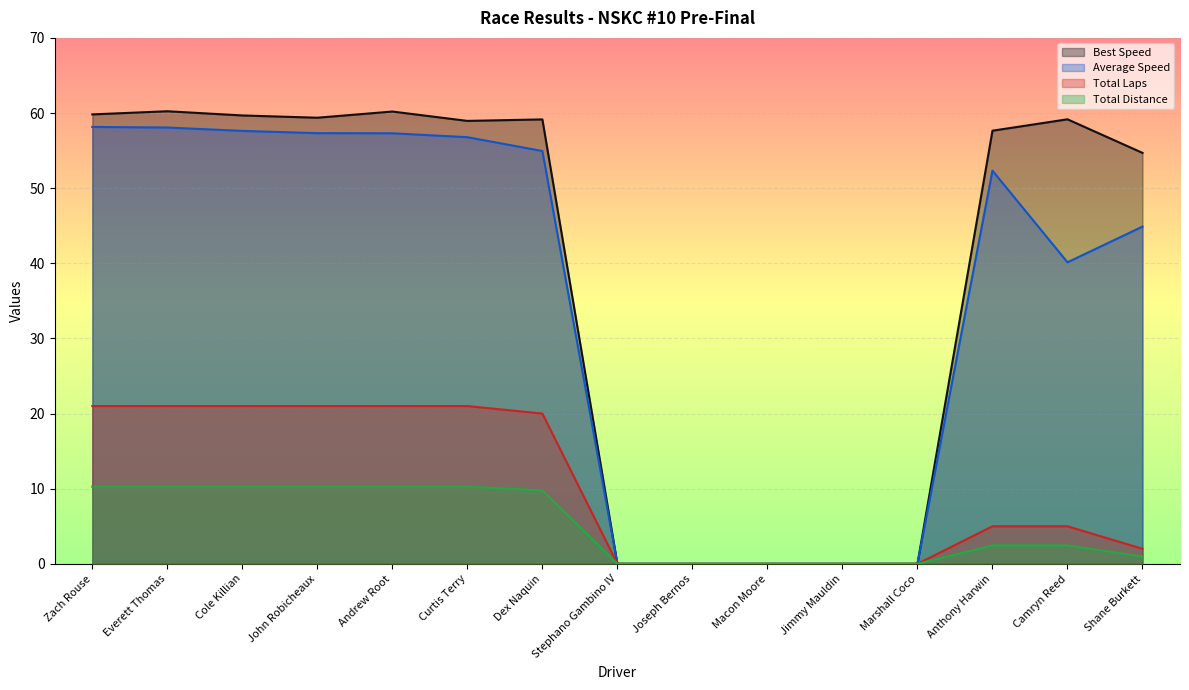

The value of Total Laps at Shane Burkett is 2.0. True or false?

True